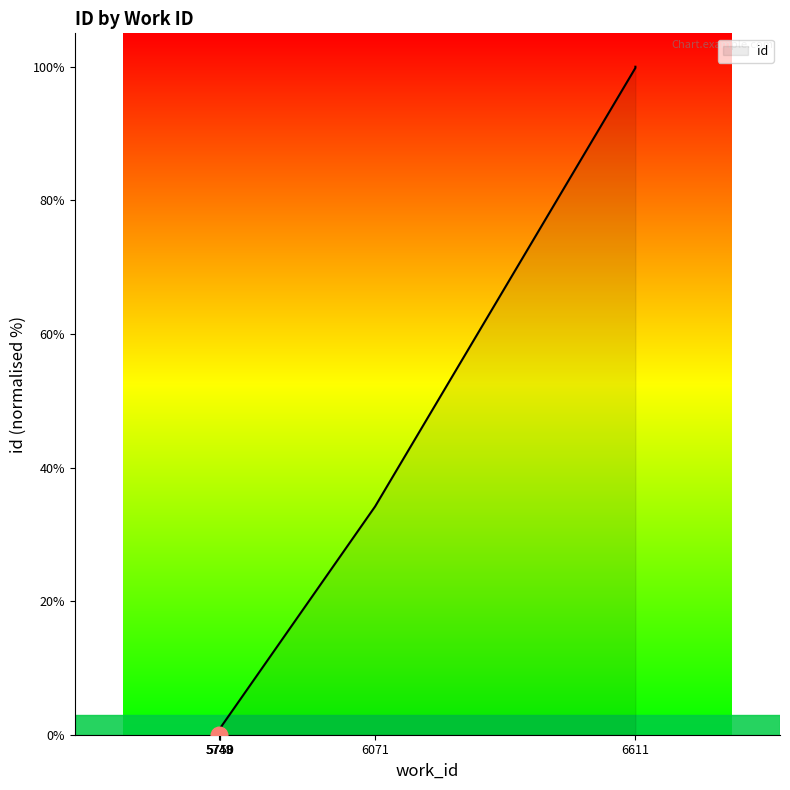

True or false: there are more than 0 points higher than both neighbors.

False